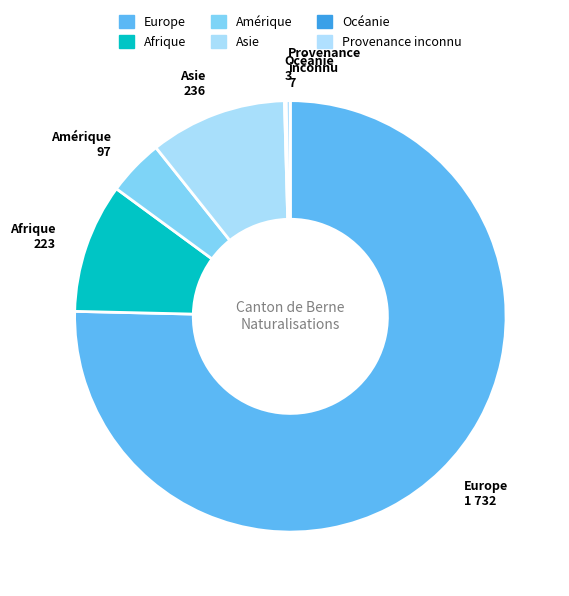

What is the largest slice in the pie chart?

Europe